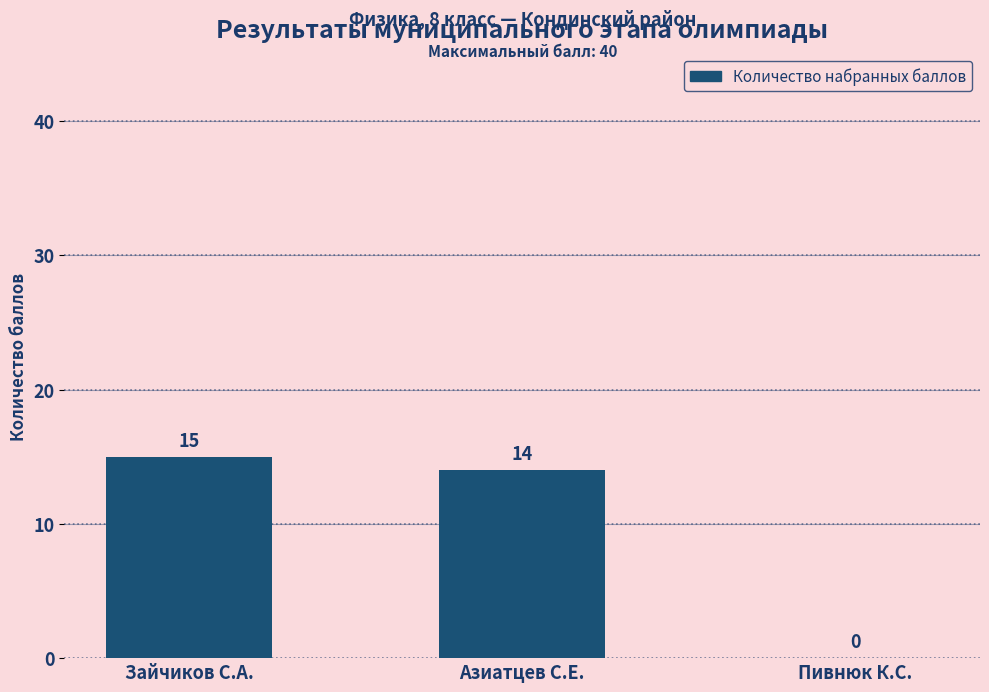

Which label corresponds to the largest value in the chart?

Зайчиков С.А.